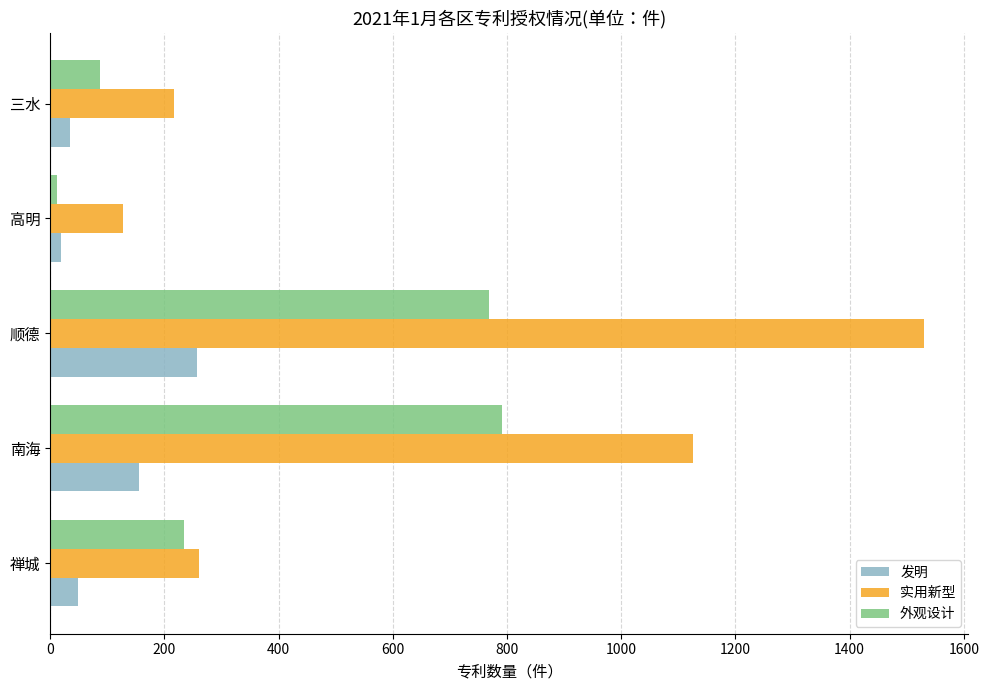

Which series has the widest spread of values?

实用新型